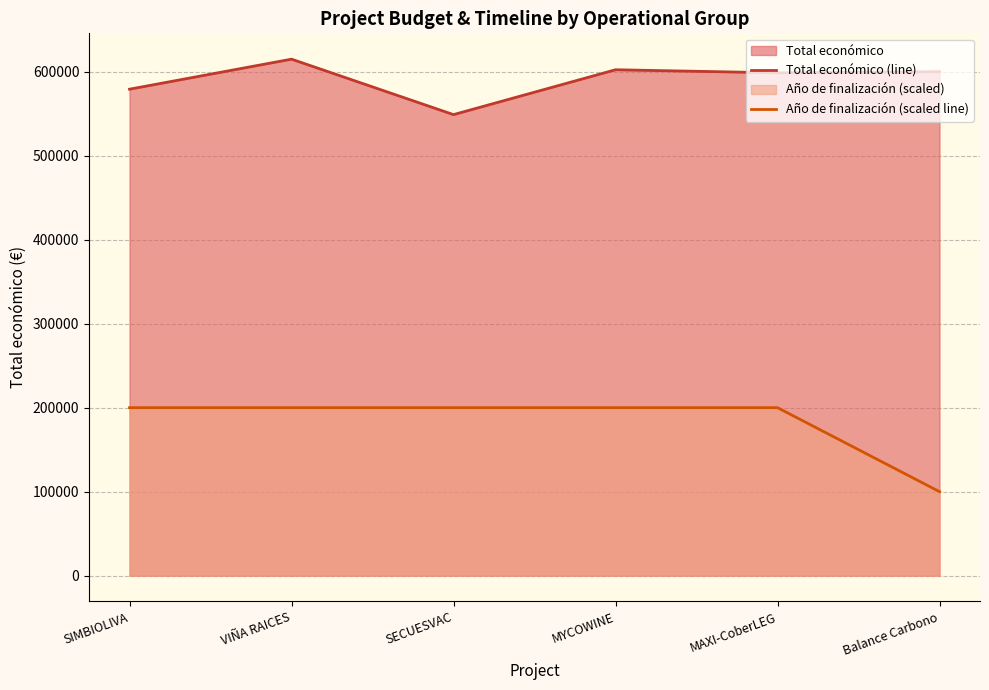

What is the label of the 3rd point from the left?

SECUESVAC